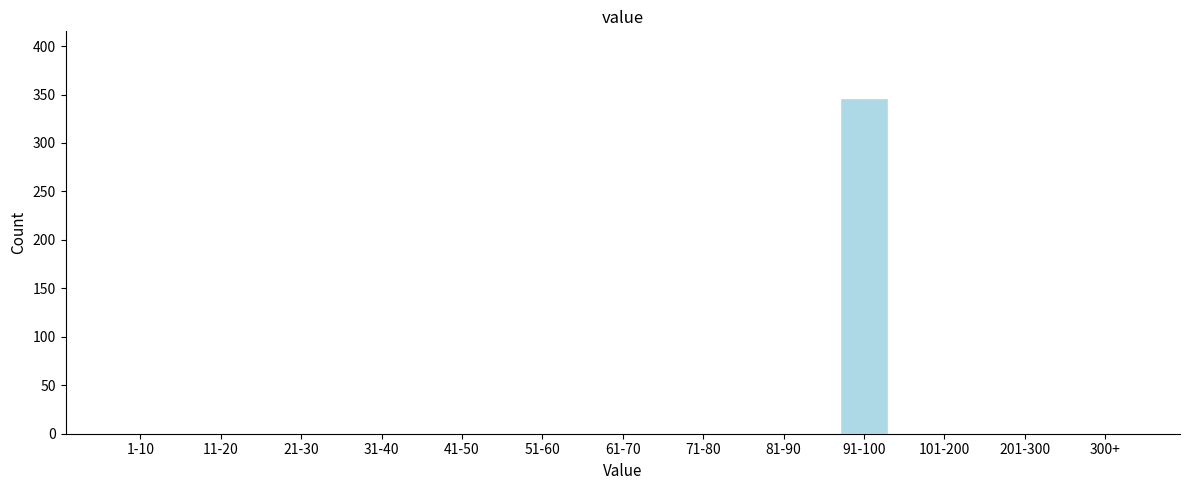

Reading left to right, transcribe all the data shown in this chart.

1-10=0	11-20=0	21-30=0	31-40=0	41-50=0	51-60=0	61-70=0	71-80=0	81-90=0	91-100=346	101-200=0	201-300=0	300+=0